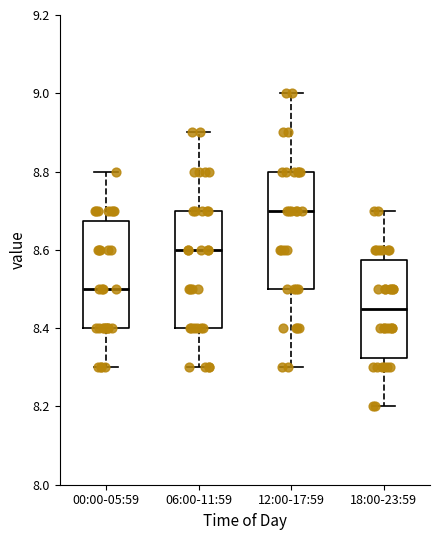

Reading left to right, transcribe this box plot: for each box, give where its median line is, the range the box spans, and where its two whiskers end, as read against the y-axis. The values are not printed on the chart, so give them approximately, as read against the axis.

00:00-05:59: median 8.50, box 8.40 to 8.68, whiskers 8.30 to 8.80
06:00-11:59: median 8.60, box 8.40 to 8.70, whiskers 8.30 to 8.90
12:00-17:59: median 8.70, box 8.50 to 8.80, whiskers 8.30 to 9.00
18:00-23:59: median 8.46, box 8.32 to 8.58, whiskers 8.20 to 8.70